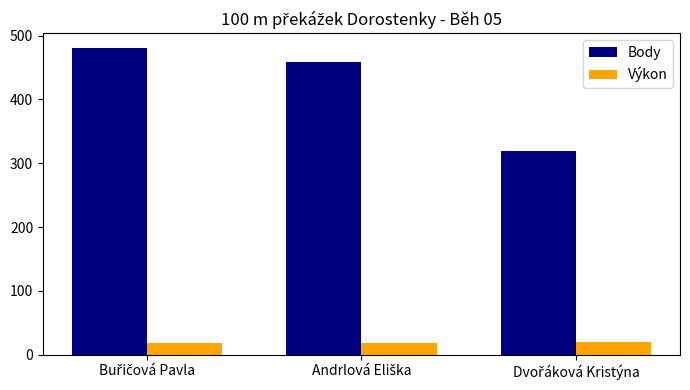

Which series has the largest range (max minus min)?

Body